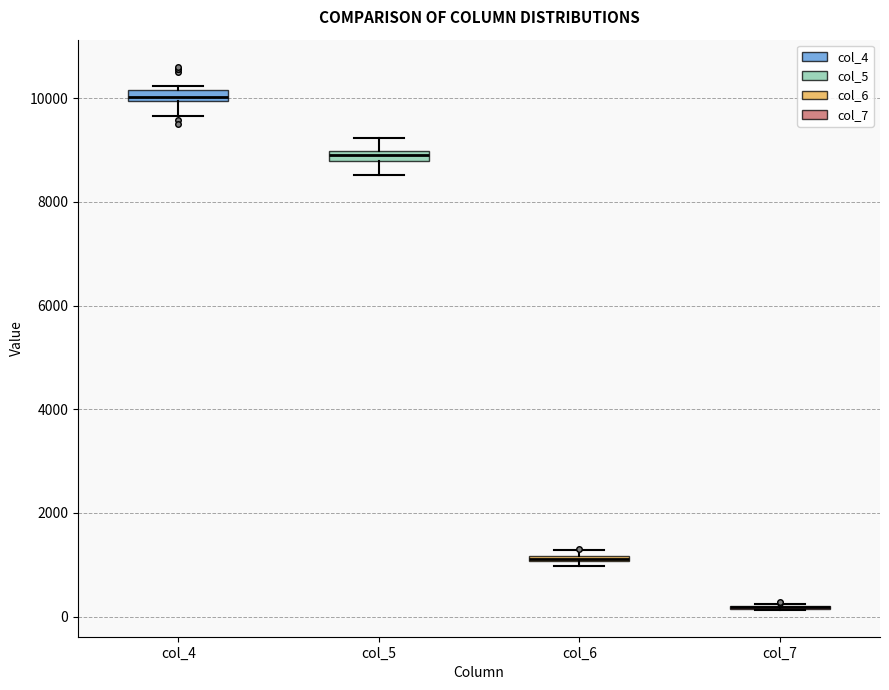

Where is the lower edge of the box for col_5 on the y-axis? The values are not printed on the chart, so give them approximately, as read against the axis.

8800